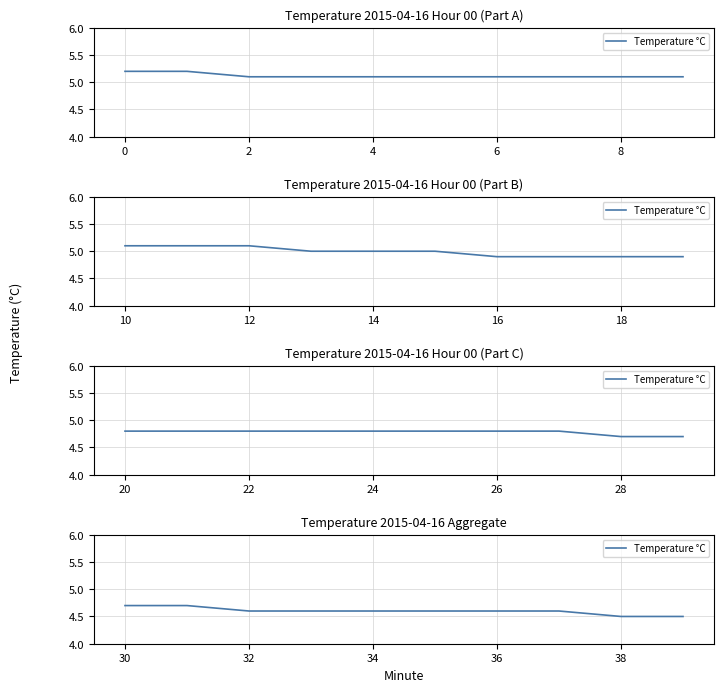

The value at 38 is 5.9. True or false?

False